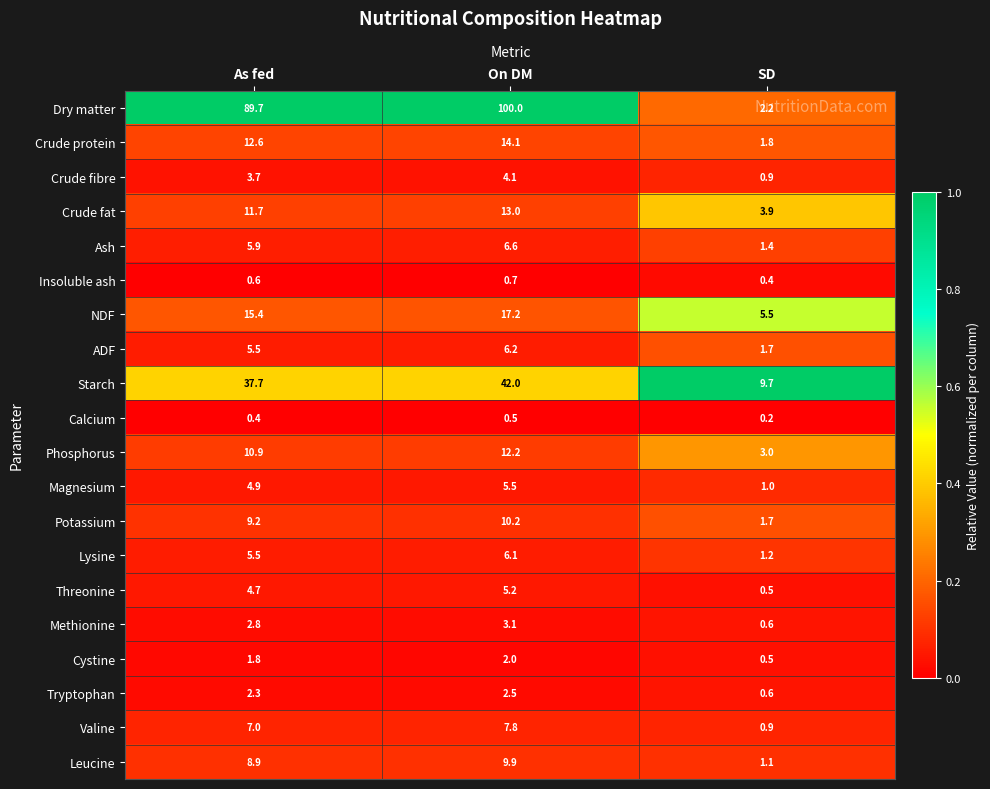

Which category has the lowest value across all series?

SD